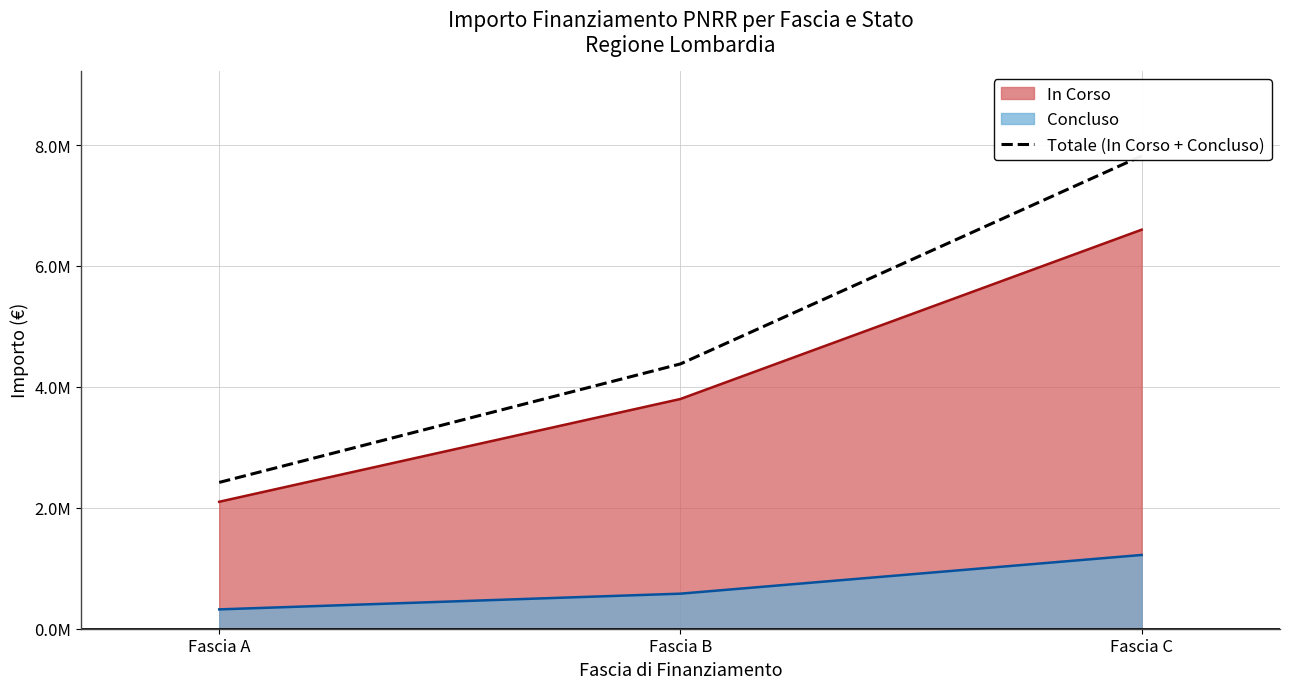

What is the difference between the maximum and second lowest values?

3440000